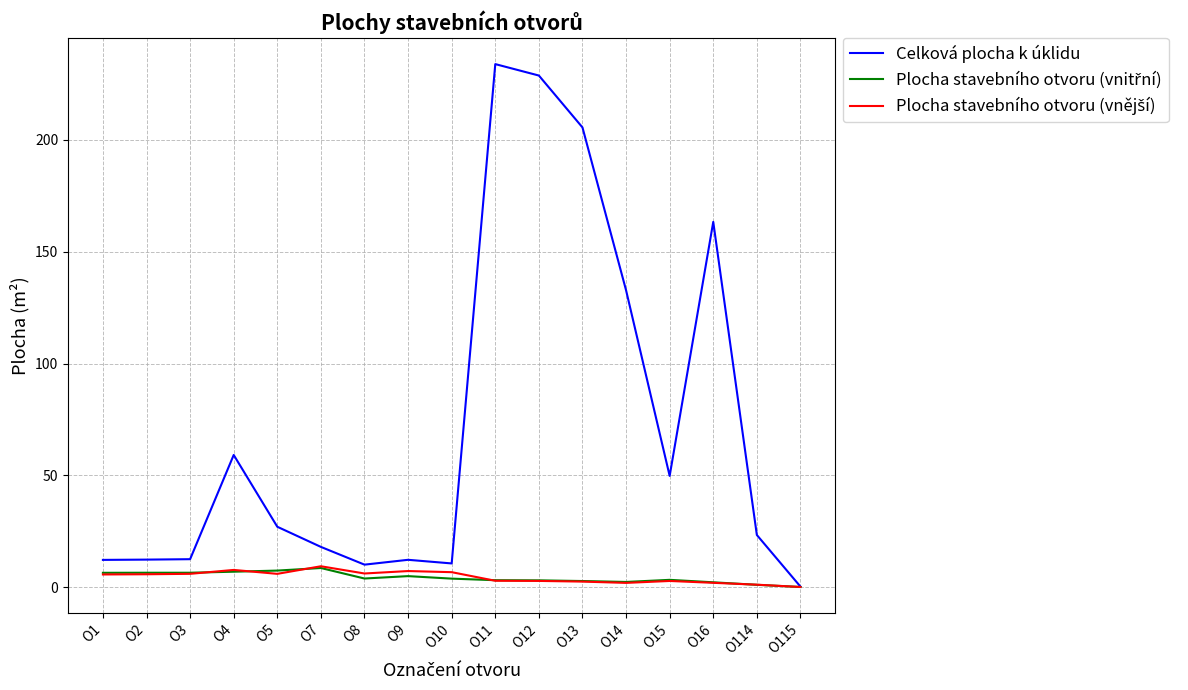

Between O2 and O11, which series saw the biggest shift?

Celková plocha k úklidu